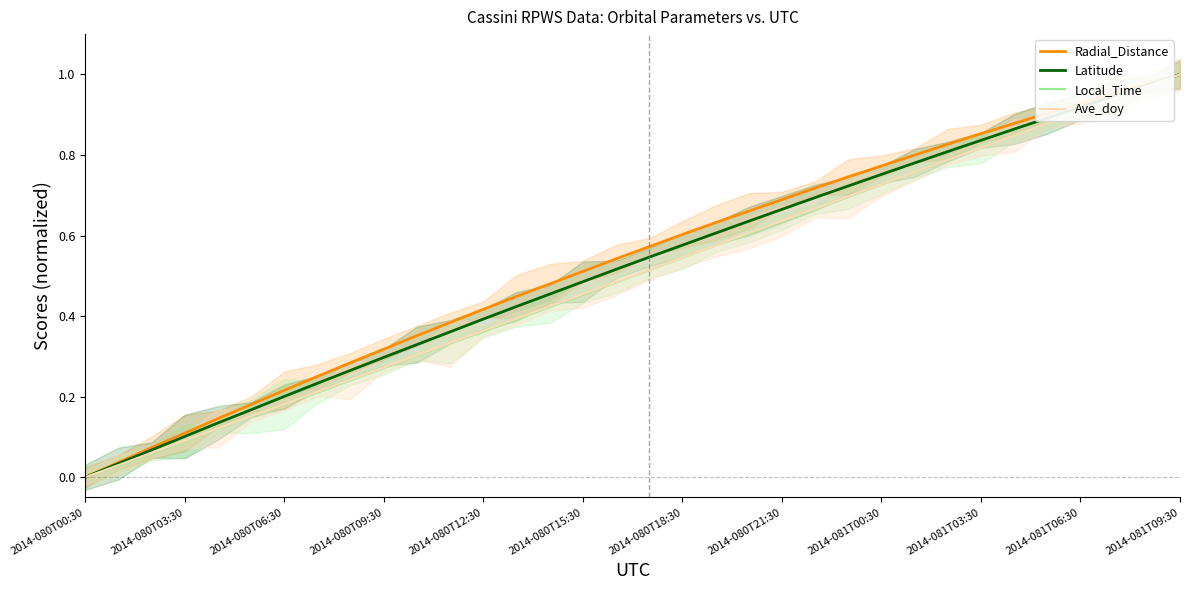

Which category has the highest value in the Latitude series?

2014-081T09:30